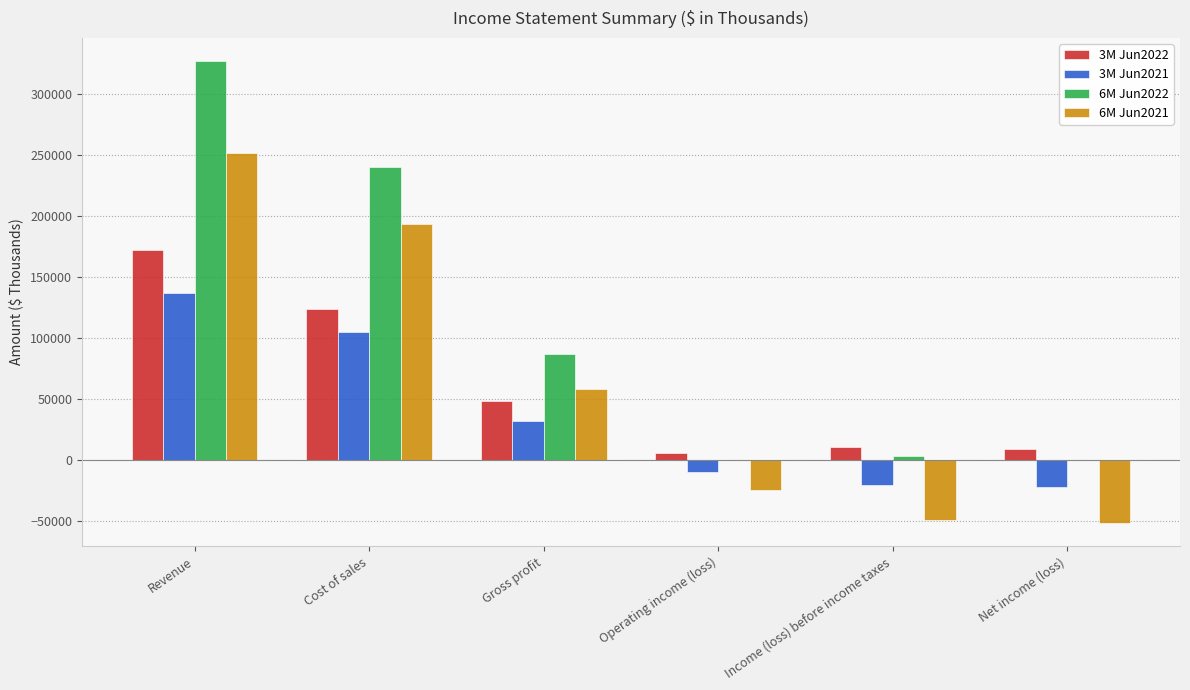

At which label does 3M Jun2022 reach its peak?

Revenue